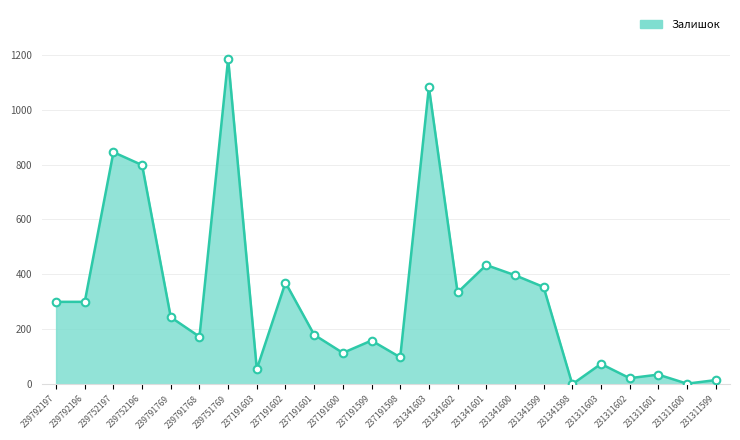

Between 237191602 and 231341602, which is larger?

237191602